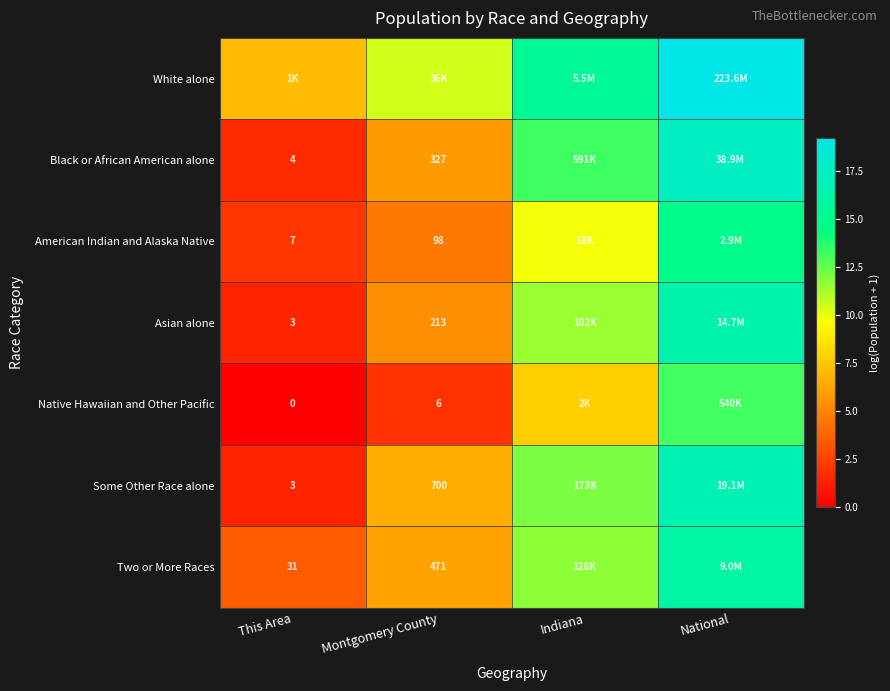

List the series in order of their peak value, lowest first.

Native Hawaiian and Other Pacific, American Indian and Alaska Native, Two or More Races, Asian alone, Some Other Race alone, Black or African American alone, White alone